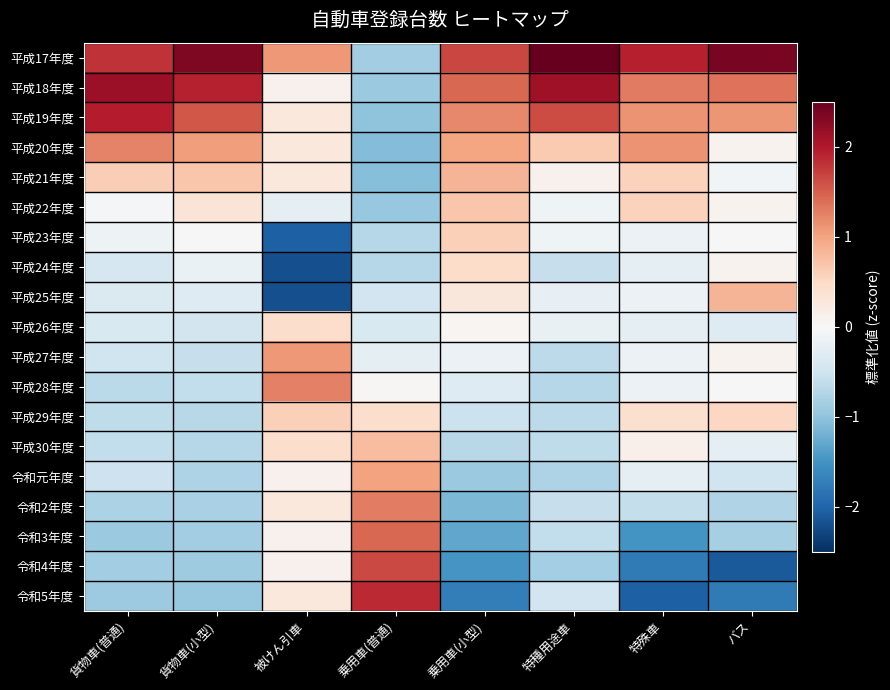

Reading left to right, what are all the values shown in this chart?

平成17年度: 貨物車(普通)=1.8	貨物車(小型)=2.3	被けん引車=1.1	乗用車(普通)=-0.9	乗用車(小型)=1.7	特種用途車=2.6	特殊車=1.9	バス=2.4
平成18年度: 貨物車(普通)=2.1	貨物車(小型)=1.9	被けん引車=0.1	乗用車(普通)=-0.9	乗用車(小型)=1.4	特種用途車=2.1	特殊車=1.3	バス=1.4
平成19年度: 貨物車(普通)=2.0	貨物車(小型)=1.6	被けん引車=0.3	乗用車(普通)=-1.0	乗用車(小型)=1.2	特種用途車=1.6	特殊車=1.1	バス=1.1
平成20年度: 貨物車(普通)=1.2	貨物車(小型)=1.0	被けん引車=0.3	乗用車(普通)=-1.1	乗用車(小型)=1.0	特種用途車=0.7	特殊車=1.1	バス=0.1
平成21年度: 貨物車(普通)=0.6	貨物車(小型)=0.7	被けん引車=0.3	乗用車(普通)=-1.1	乗用車(小型)=0.8	特種用途車=0.1	特殊車=0.6	バス=-0.1
平成22年度: 貨物車(普通)=-0.0	貨物車(小型)=0.3	被けん引車=-0.2	乗用車(普通)=-1.0	乗用車(小型)=0.7	特種用途車=-0.1	特殊車=0.6	バス=0.1
平成23年度: 貨物車(普通)=-0.1	貨物車(小型)=-0.0	被けん引車=-2.0	乗用車(普通)=-0.7	乗用車(小型)=0.6	特種用途車=-0.1	特殊車=-0.1	バス=0.0
平成24年度: 貨物車(普通)=-0.4	貨物車(小型)=-0.2	被けん引車=-2.2	乗用車(普通)=-0.7	乗用車(小型)=0.5	特種用途車=-0.6	特殊車=-0.2	バス=0.1
平成25年度: 貨物車(普通)=-0.4	貨物車(小型)=-0.3	被けん引車=-2.2	乗用車(普通)=-0.5	乗用車(小型)=0.3	特種用途車=-0.2	特殊車=-0.1	バス=0.9
平成26年度: 貨物車(普通)=-0.4	貨物車(小型)=-0.5	被けん引車=0.4	乗用車(普通)=-0.4	乗用車(小型)=0.1	特種用途車=-0.2	特殊車=-0.2	バス=-0.3
平成27年度: 貨物車(普通)=-0.5	貨物車(小型)=-0.6	被けん引車=1.1	乗用車(普通)=-0.2	乗用車(小型)=-0.1	特種用途車=-0.7	特殊車=-0.1	バス=0.1
平成28年度: 貨物車(普通)=-0.7	貨物車(小型)=-0.6	被けん引車=1.3	乗用車(普通)=0.0	乗用車(小型)=-0.3	特種用途車=-0.7	特殊車=-0.1	バス=0.0
平成29年度: 貨物車(普通)=-0.6	貨物車(小型)=-0.7	被けん引車=0.6	乗用車(普通)=0.4	乗用車(小型)=-0.5	特種用途車=-0.7	特殊車=0.4	バス=0.5
平成30年度: 貨物車(普通)=-0.6	貨物車(小型)=-0.7	被けん引車=0.4	乗用車(普通)=0.8	乗用車(小型)=-0.7	特種用途車=-0.6	特殊車=0.1	バス=-0.2
令和元年度: 貨物車(普通)=-0.5	貨物車(小型)=-0.8	被けん引車=0.1	乗用車(普通)=1.0	乗用車(小型)=-0.9	特種用途車=-0.8	特殊車=-0.2	バス=-0.5
令和2年度: 貨物車(普通)=-0.8	貨物車(小型)=-0.8	被けん引車=0.3	乗用車(普通)=1.3	乗用車(小型)=-1.1	特種用途車=-0.6	特殊車=-0.6	バス=-0.8
令和3年度: 貨物車(普通)=-0.9	貨物車(小型)=-0.9	被けん引車=0.1	乗用車(普通)=1.4	乗用車(小型)=-1.3	特種用途車=-0.6	特殊車=-1.5	バス=-0.8
令和4年度: 貨物車(普通)=-0.9	貨物車(小型)=-0.9	被けん引車=0.1	乗用車(普通)=1.6	乗用車(小型)=-1.5	特種用途車=-0.8	特殊車=-1.8	バス=-2.1
令和5年度: 貨物車(普通)=-0.9	貨物車(小型)=-1.0	被けん引車=0.3	乗用車(普通)=1.9	乗用車(小型)=-1.7	特種用途車=-0.5	特殊車=-2.0	バス=-1.8